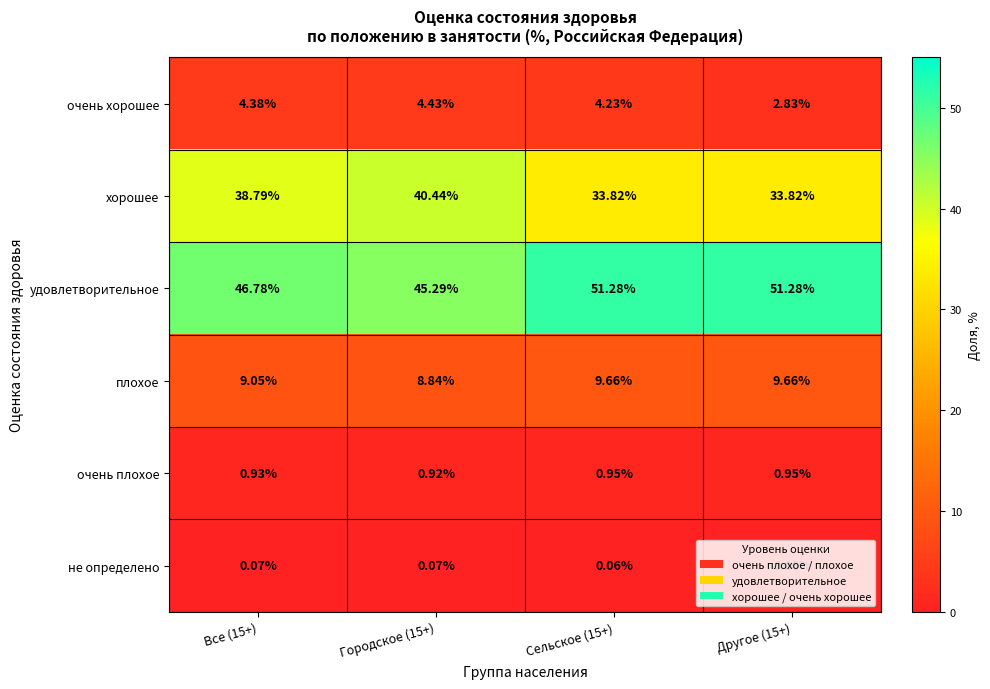

Between Все (15+) and Городское (15+), which series saw the biggest shift?

хорошее